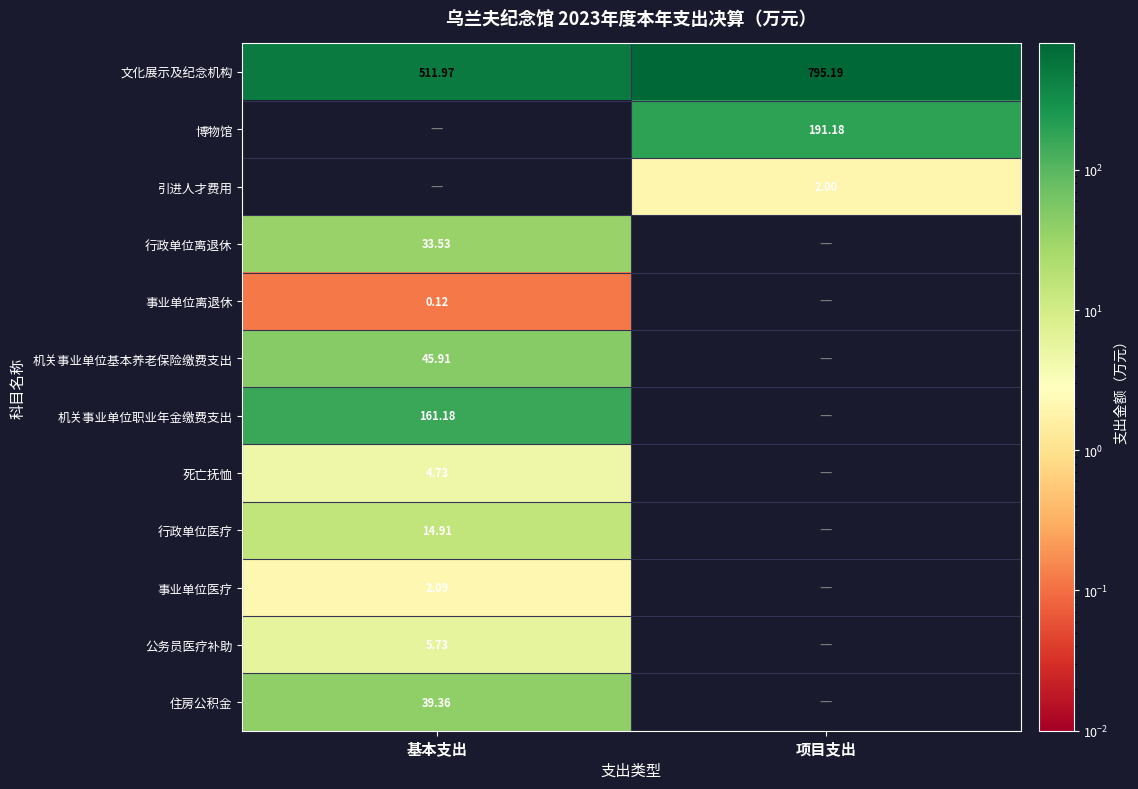

The 事业单位医疗 series shows 2.1 at 基本支出. True or false?

True